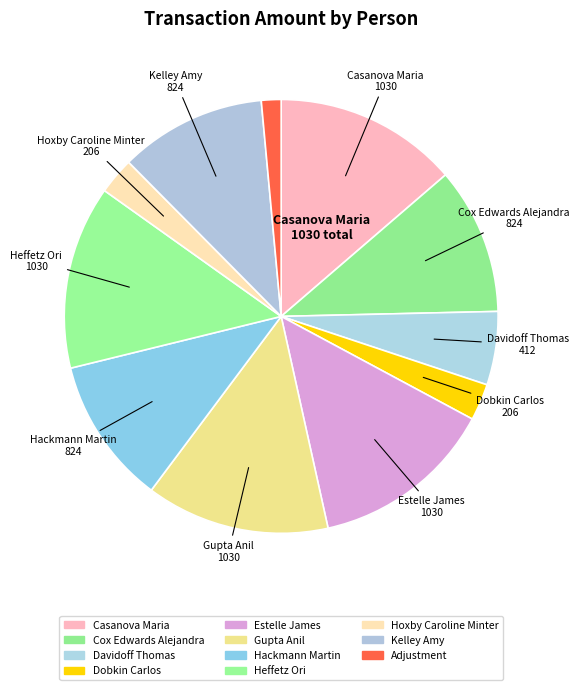

How many segments does this pie chart have?

11